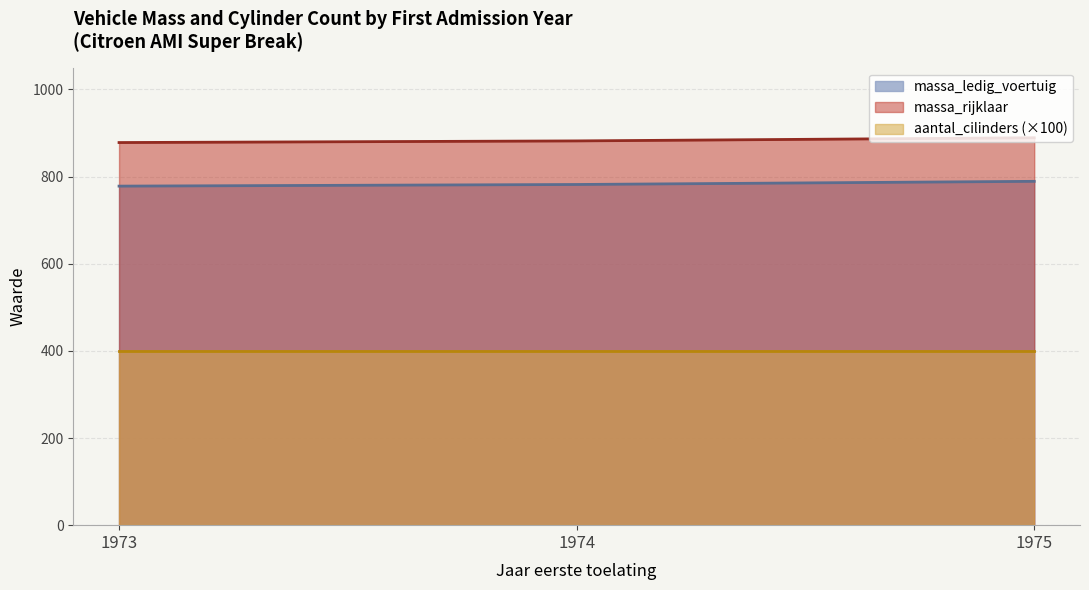

What is the total value across all series at 1973?

2056.0